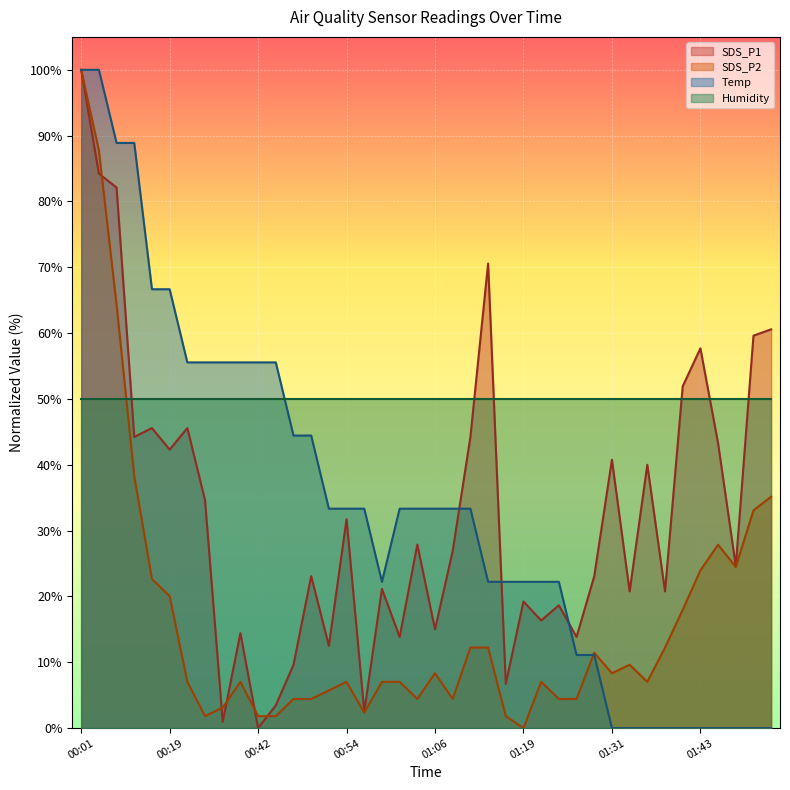

Where is SDS_P2 nearest to the value 50?

00:09